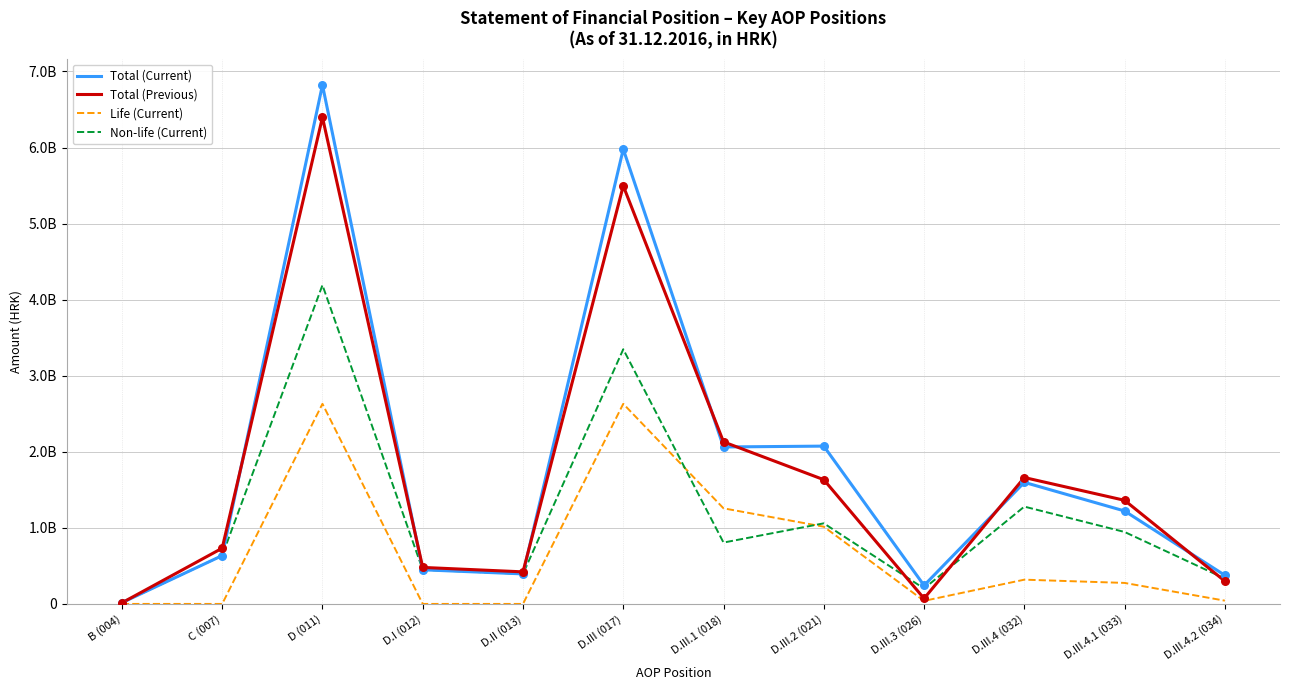

At how many categories does at least one series exceed 2953959193?

2